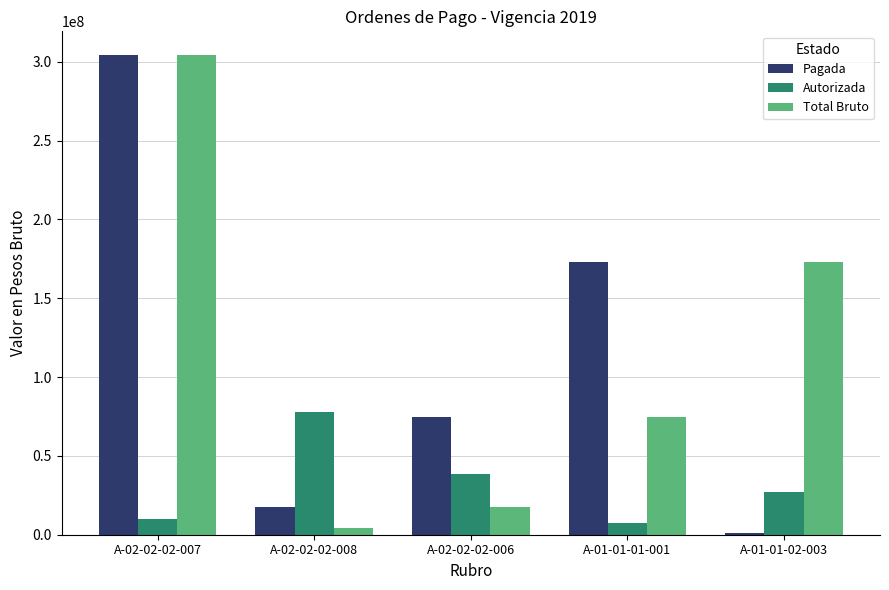

Reading left to right, transcribe all the data shown in this chart.

Pagada: A-02-02-02-007=304110344.4	A-02-02-02-008=17733380.0	A-02-02-02-006=74951334.0	A-01-01-01-001=173245508.0	A-01-01-02-003=828116.0
Autorizada: A-02-02-02-007=9915100.0	A-02-02-02-008=78040300.0	A-02-02-02-006=38504100.0	A-01-01-01-001=7496800.0	A-01-01-02-003=27162800.0
Total Bruto: A-02-02-02-007=304110344.4	A-02-02-02-008=4269496.0	A-02-02-02-006=17733380.0	A-01-01-01-001=74951334.0	A-01-01-02-003=173245508.0